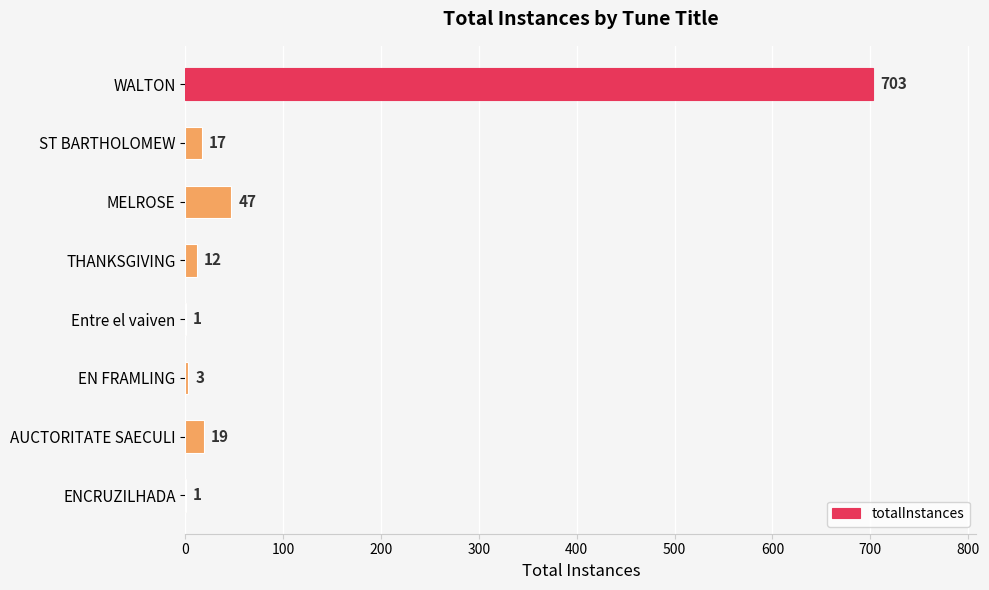

What is the sum of all values?

803